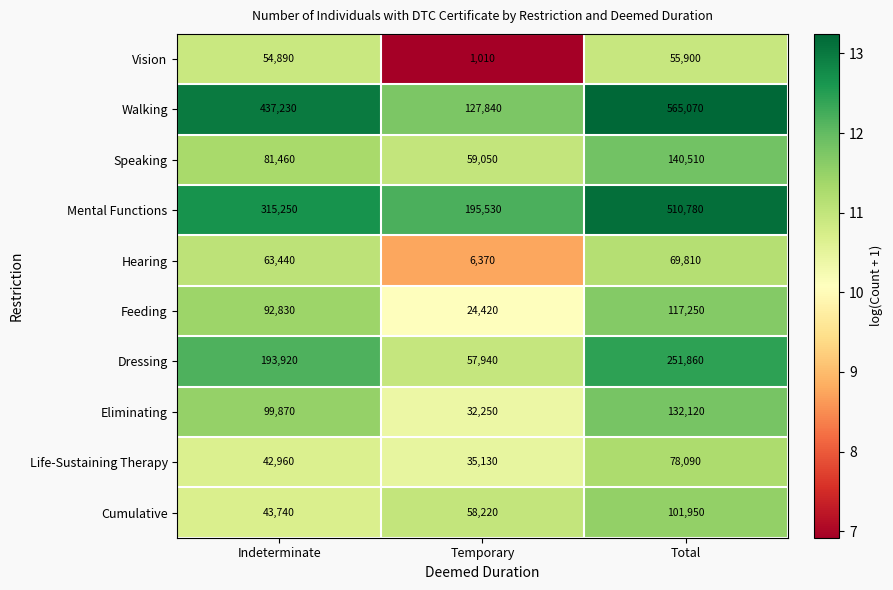

The value of Dressing at Indeterminate is 193920. True or false?

True